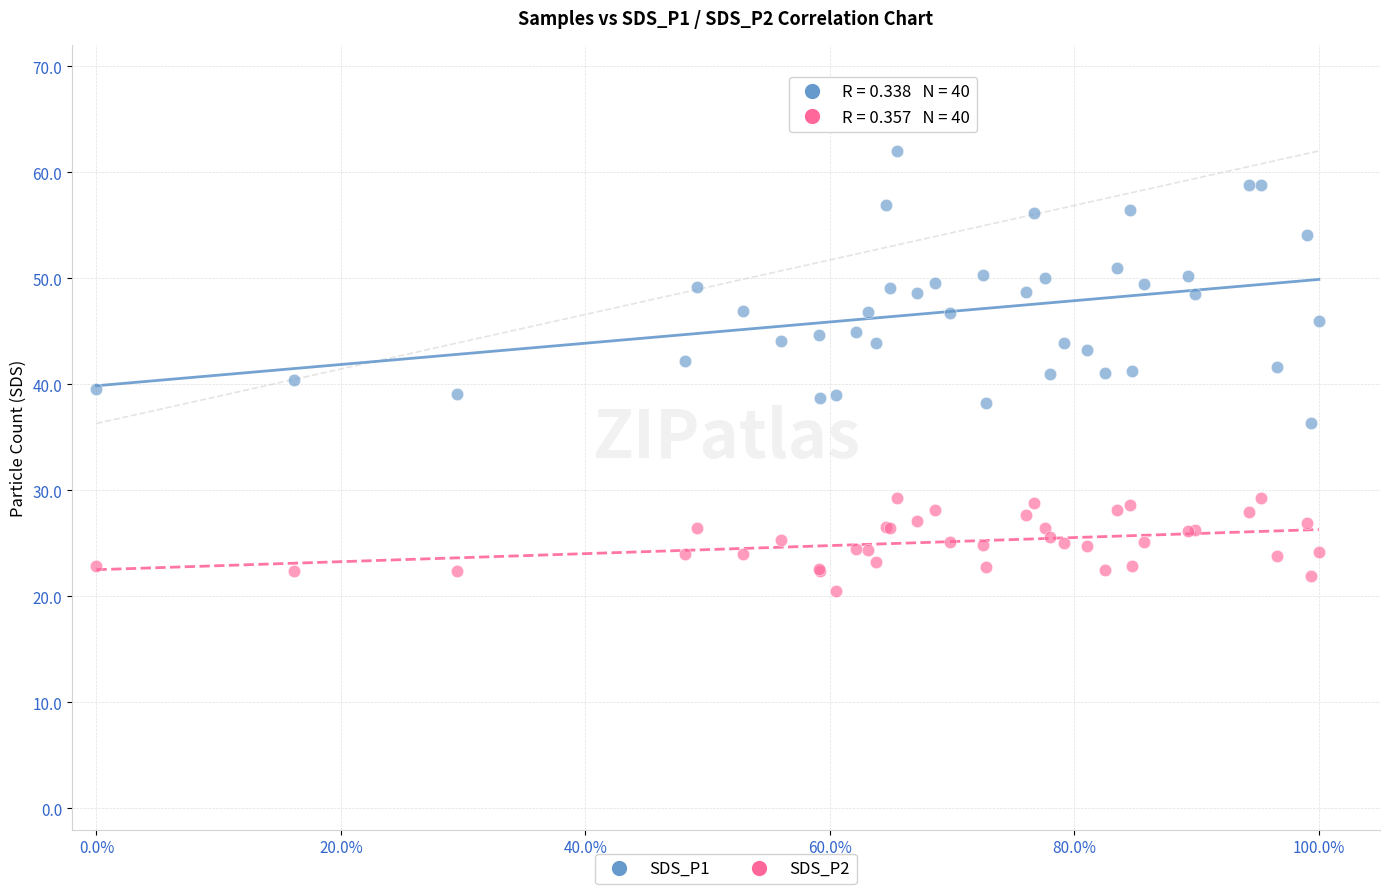

Which series reaches the maximum Y coordinate?

SDS_P1